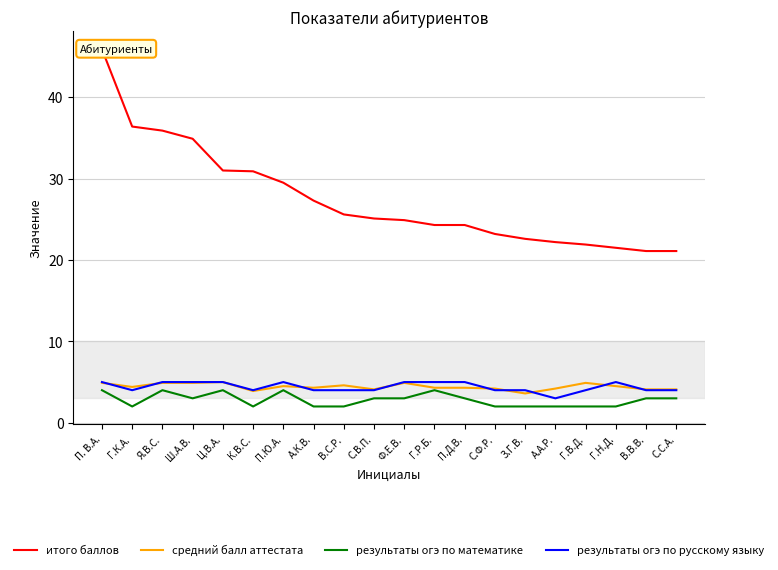

Reading right to left, list all the values displayed in this chart.

итого баллов: С.С.А.=21.1	В.В.В.=21.1	Г.Н.Д.=21.5	Г.В.Д.=21.9	А.А.Р.=22.2	З.Г.В.=22.6	С.Ф.Р.=23.2	П.Д.В.=24.3	Г.Р.Б.=24.3	Ф.Е.В.=24.9	С.В.П.=25.1	В.С.Р.=25.6	А.К.В.=27.3	П.Ю.А.=29.5	К.В.С.=30.9	Ц.В.А.=31.0	Ш.А.В.=34.9	Я.В.С.=35.9	Г.К.А.=36.4	П. В.А.=45.9
средний балл аттестата: С.С.А.=4.1	В.В.В.=4.1	Г.Н.Д.=4.5	Г.В.Д.=4.9	А.А.Р.=4.2	З.Г.В.=3.6	С.Ф.Р.=4.2	П.Д.В.=4.3	Г.Р.Б.=4.3	Ф.Е.В.=4.9	С.В.П.=4.1	В.С.Р.=4.6	А.К.В.=4.3	П.Ю.А.=4.5	К.В.С.=3.9	Ц.В.А.=5.0	Ш.А.В.=4.9	Я.В.С.=4.9	Г.К.А.=4.4	П. В.А.=4.9
результаты огэ по математике: С.С.А.=3.0	В.В.В.=3.0	Г.Н.Д.=2.0	Г.В.Д.=2.0	А.А.Р.=2.0	З.Г.В.=2.0	С.Ф.Р.=2.0	П.Д.В.=3.0	Г.Р.Б.=4.0	Ф.Е.В.=3.0	С.В.П.=3.0	В.С.Р.=2.0	А.К.В.=2.0	П.Ю.А.=4.0	К.В.С.=2.0	Ц.В.А.=4.0	Ш.А.В.=3.0	Я.В.С.=4.0	Г.К.А.=2.0	П. В.А.=4.0
результаты огэ по русскому языку: С.С.А.=4.0	В.В.В.=4.0	Г.Н.Д.=5.0	Г.В.Д.=4.0	А.А.Р.=3.0	З.Г.В.=4.0	С.Ф.Р.=4.0	П.Д.В.=5.0	Г.Р.Б.=5.0	Ф.Е.В.=5.0	С.В.П.=4.0	В.С.Р.=4.0	А.К.В.=4.0	П.Ю.А.=5.0	К.В.С.=4.0	Ц.В.А.=5.0	Ш.А.В.=5.0	Я.В.С.=5.0	Г.К.А.=4.0	П. В.А.=5.0